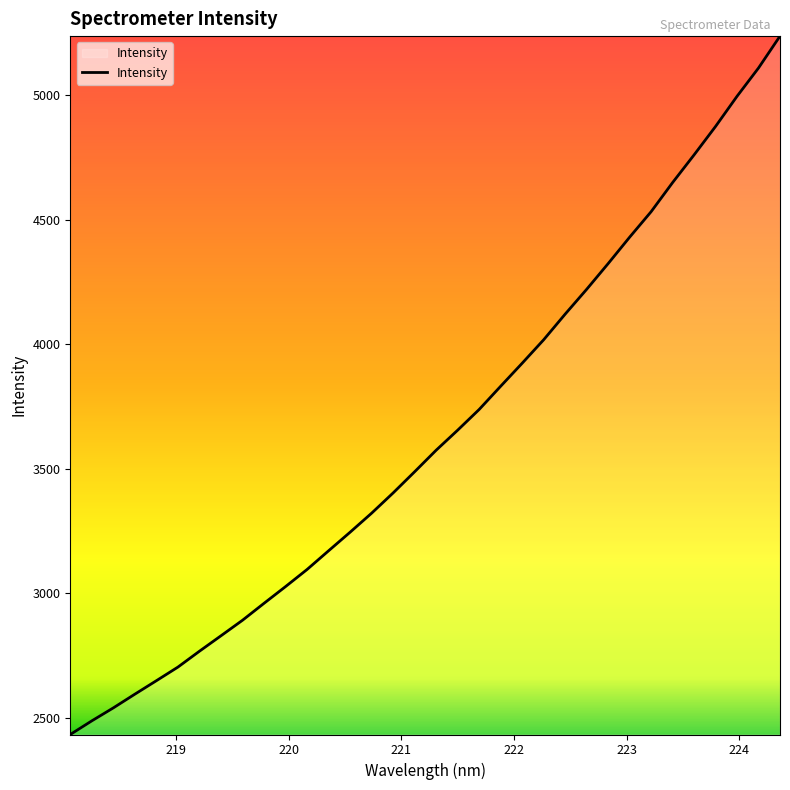

Does the chart have visible grid lines?

No